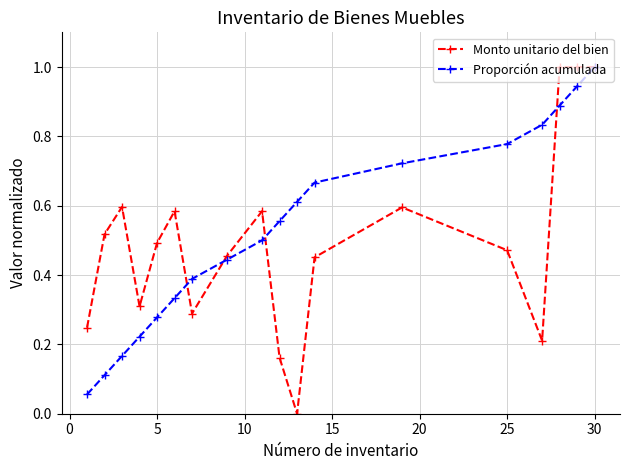

True or false: Proporción acumulada has more than 0 points higher than both neighbors.

False